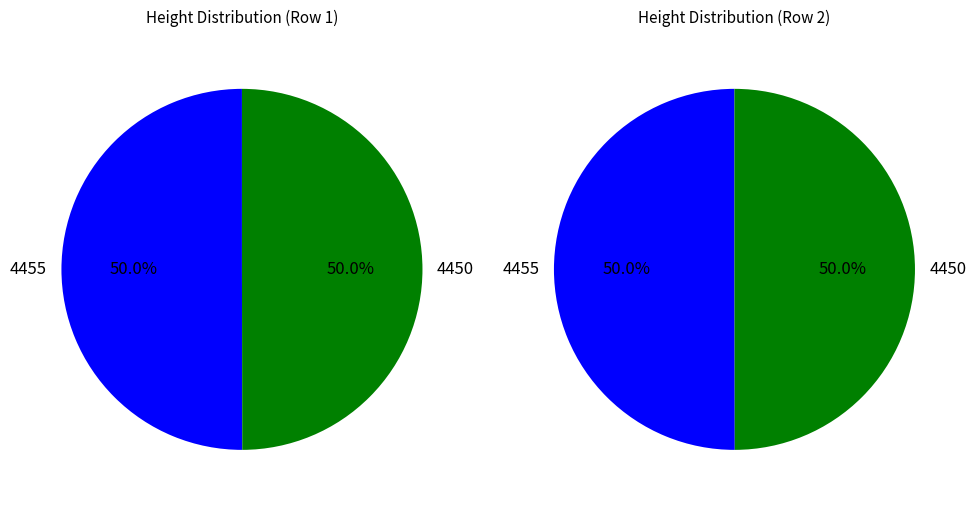

Count the number of slices in the pie.

2